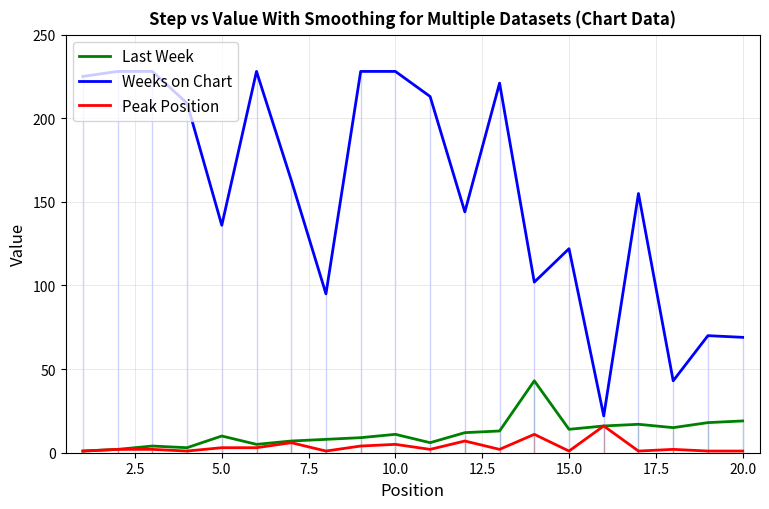

What is the difference between the second highest and second lowest values in the Last Week series?

17